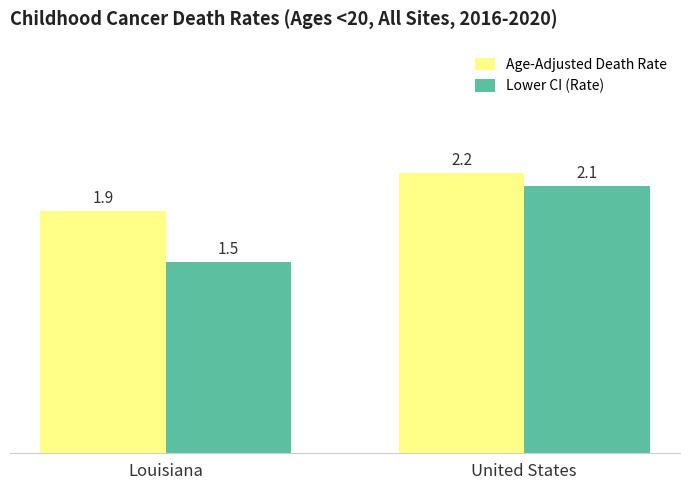

What is the minimum value for Lower CI (Rate)?

1.5